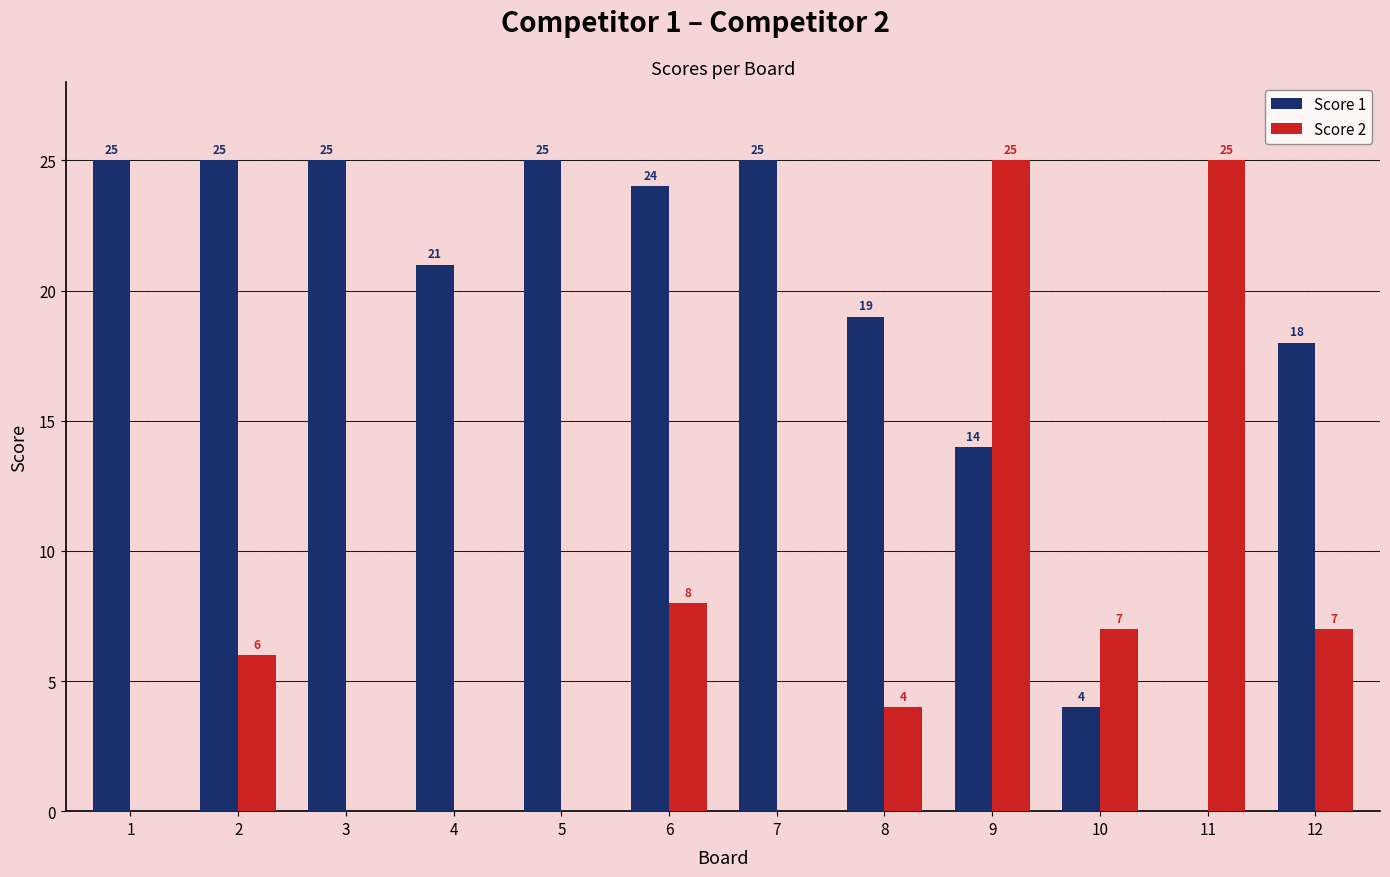

True or false: Score 2 has a value of 10 at 3.

False